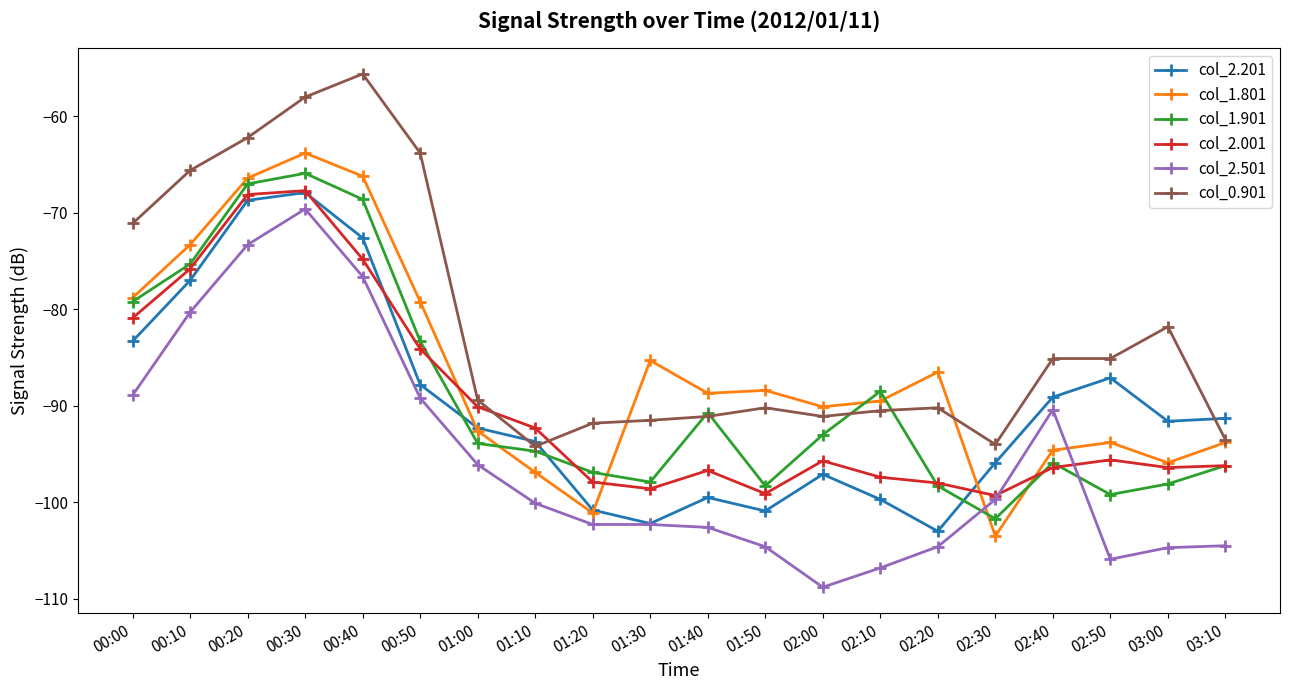

What is the sum of the col_2.001 values at 00:30 and 02:40?

-164.1